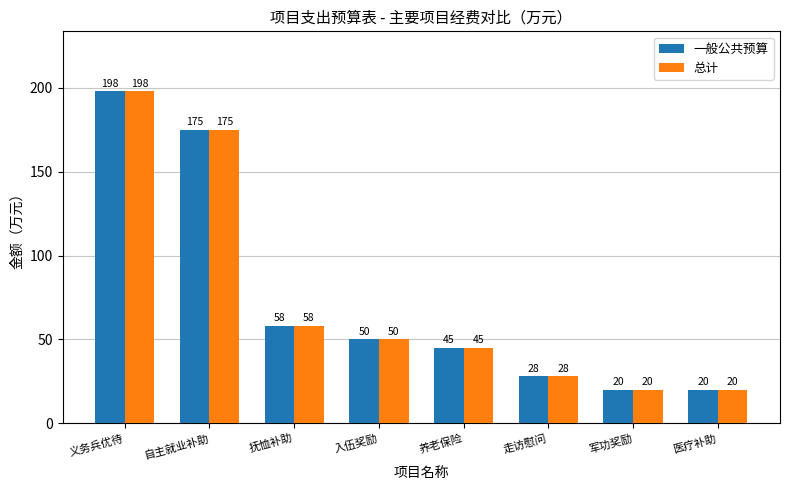

What position from the left is 军功奖励?

7